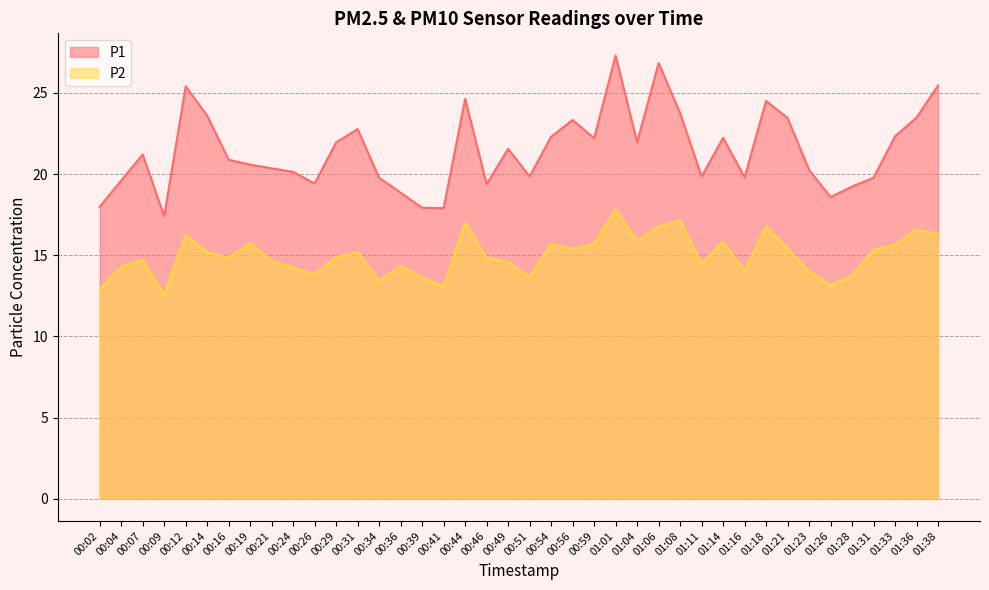

How many lines are shown in the chart?

2